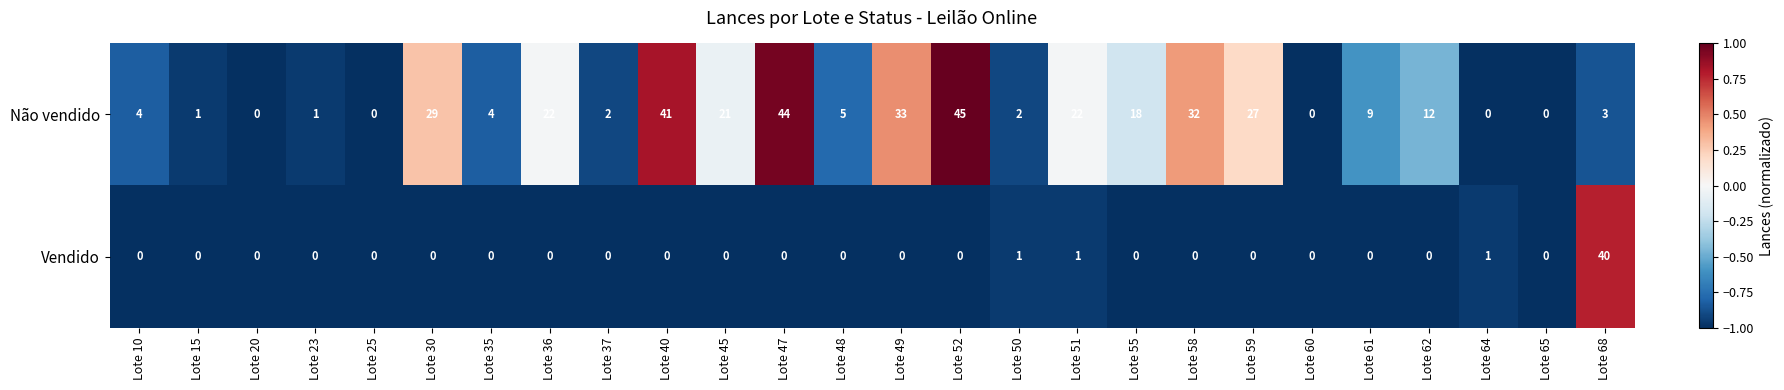

What is the spread (max minus min) of values at Lote 37?

2